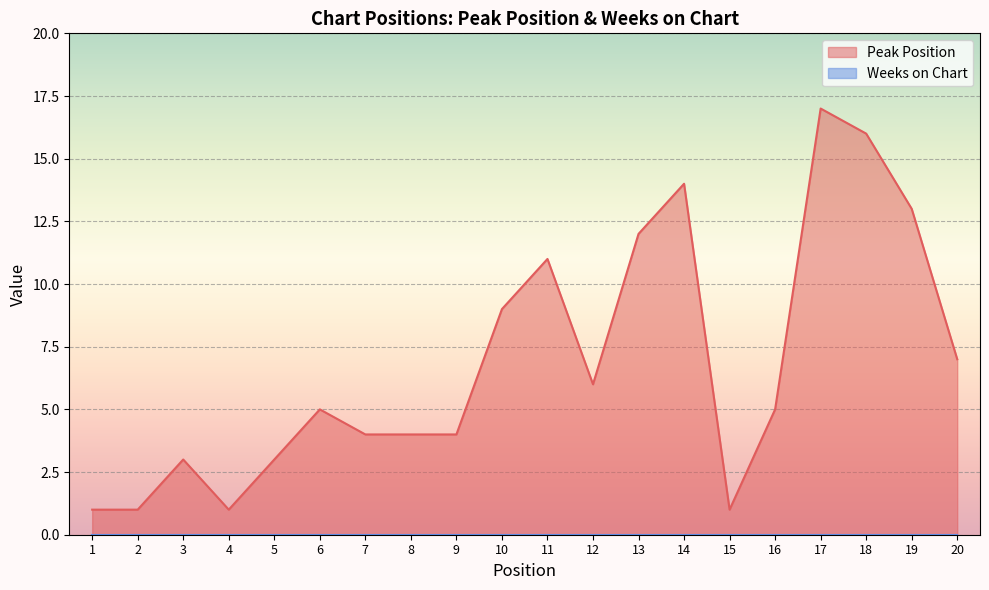

At which category does the data reach its first local valley?

4